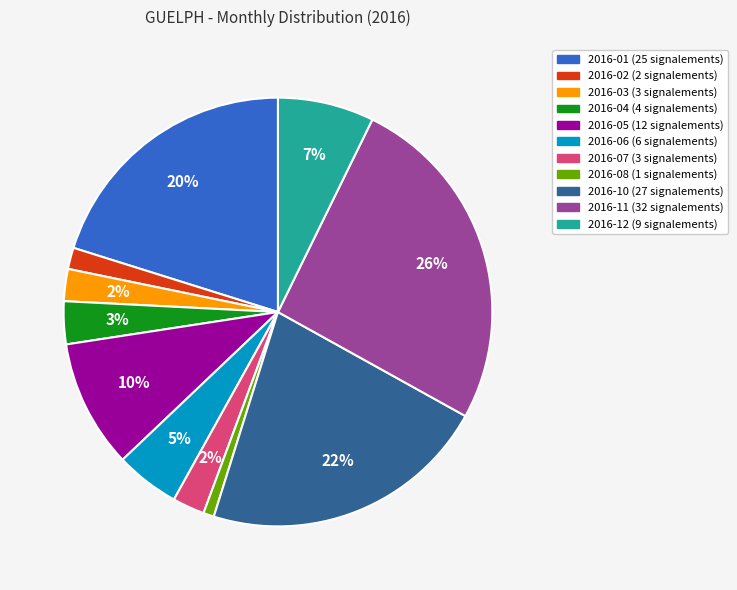

To the nearest percent, what is the difference between the largest and smallest slice percentages?

25%